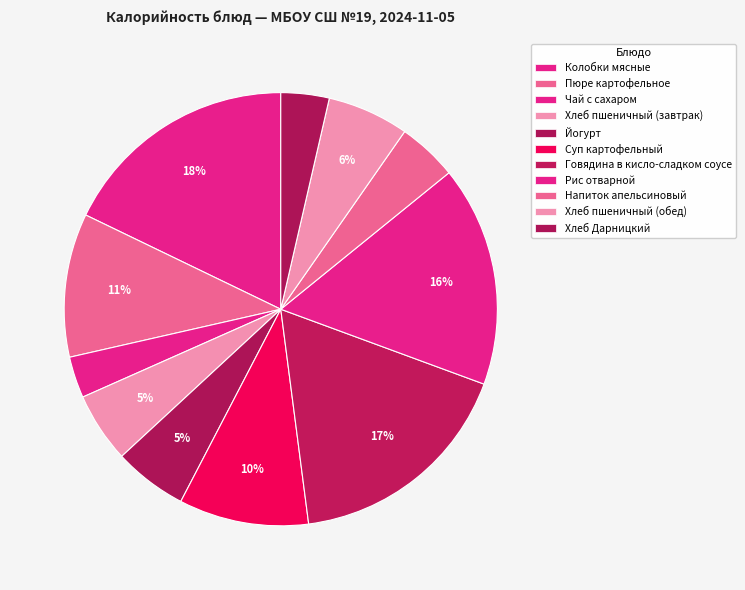

Combined, do Хлеб пшеничный (обед) and Рис отварной account for over 50%?

No